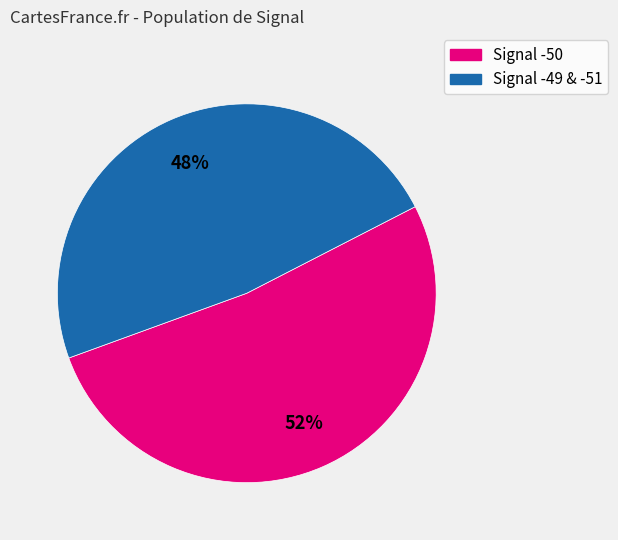

To the nearest percent, what is the average slice percentage?

50%